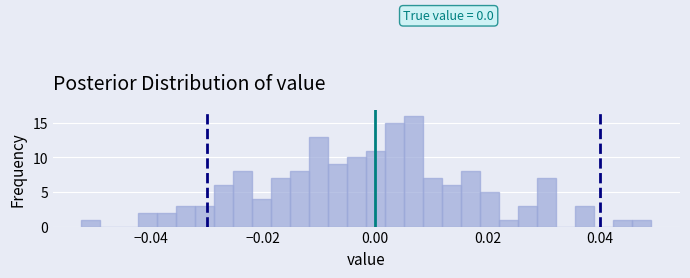

Read against the x-axis, roughly where is the centre of the tallest bar?

0.006